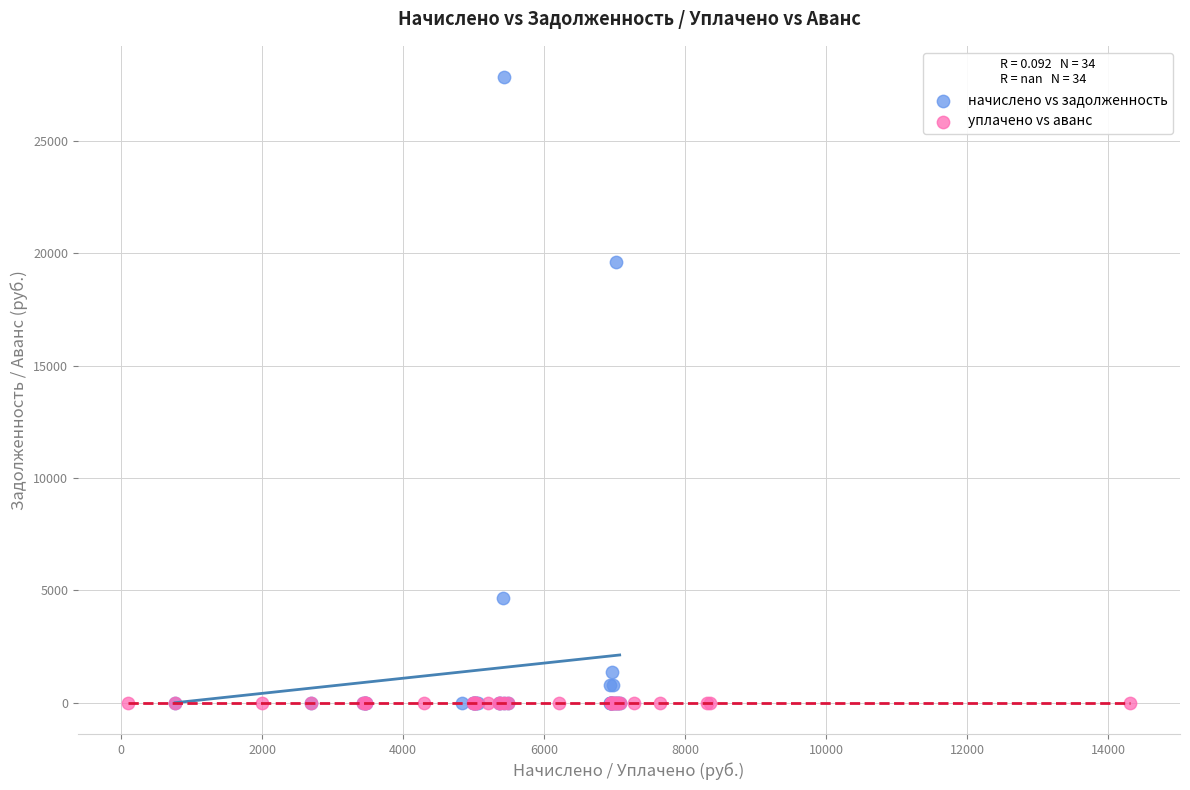

Which series reaches the maximum Y coordinate?

начислено vs задолженность